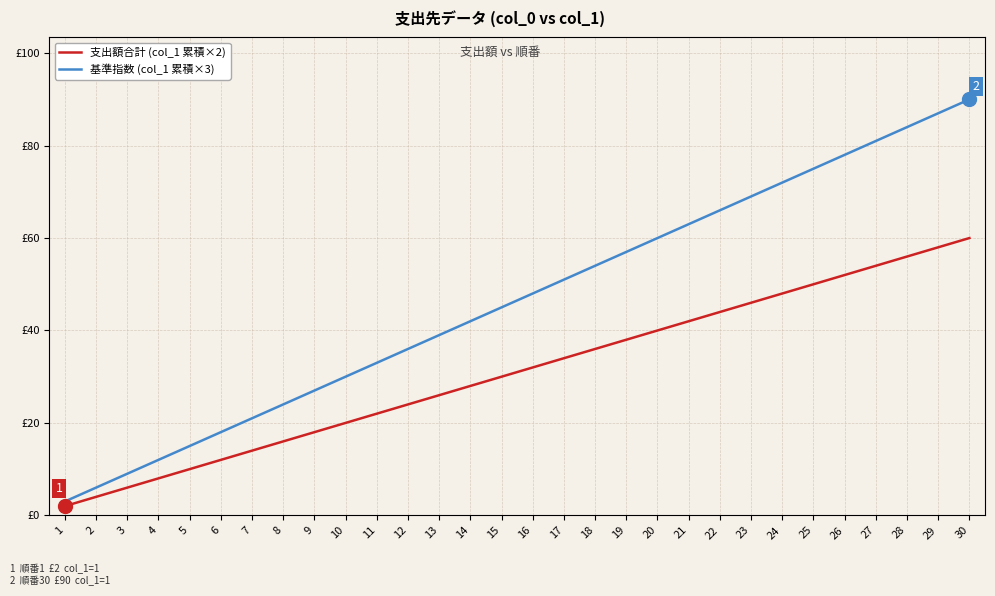

True or false: 支出額合計 (col_1 累積×2) and 基準指数 (col_1 累積×3) intersect in this chart.

False